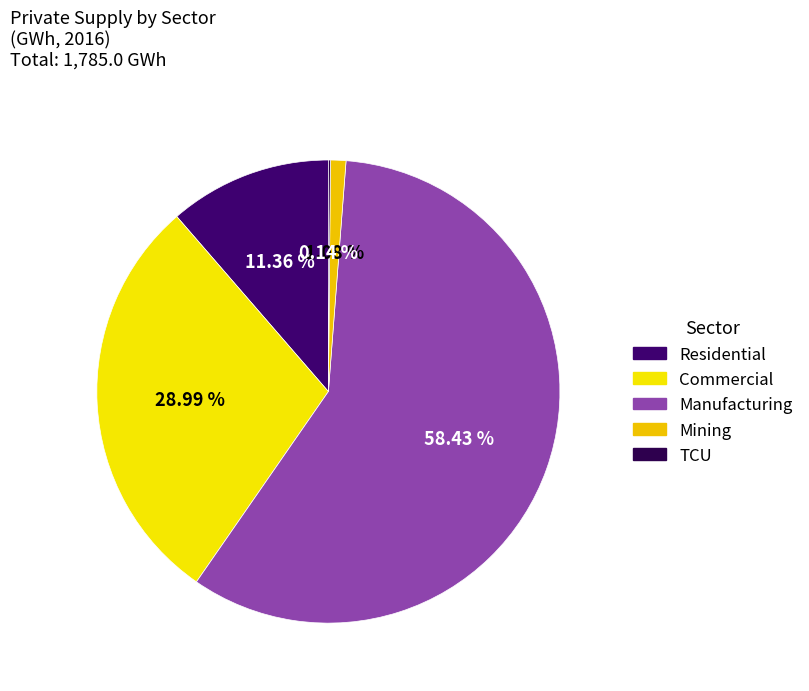

Is it true that Residential is 22% of the pie?

False